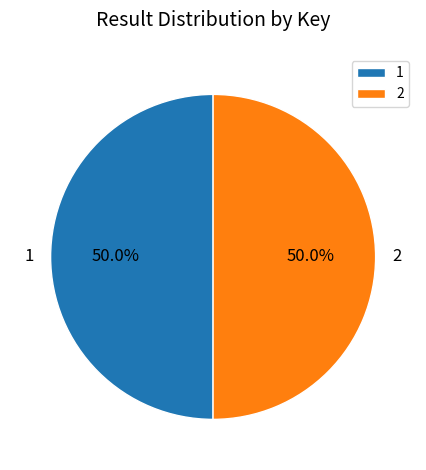

To the nearest percent, what percentage of the pie is 1?

50%